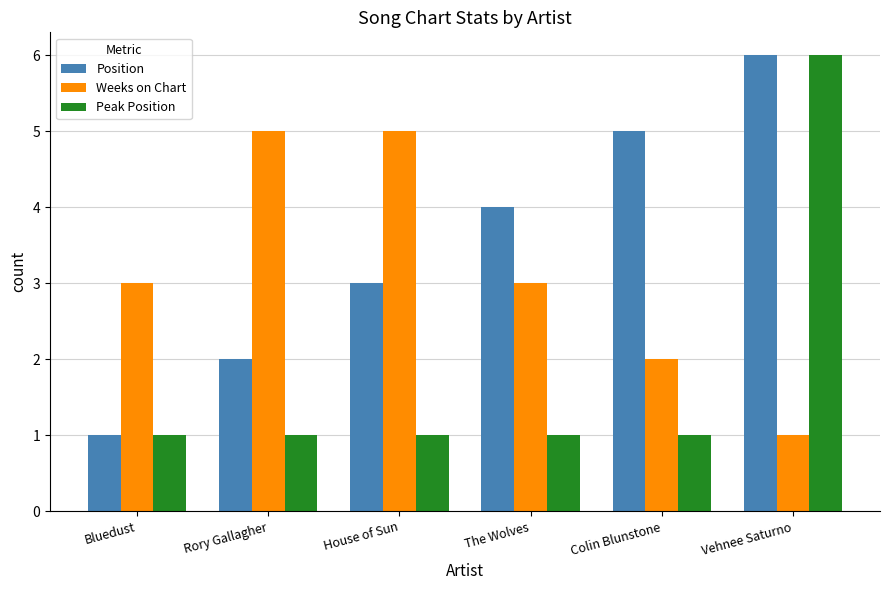

What is the highest value of the Peak Position series?

6